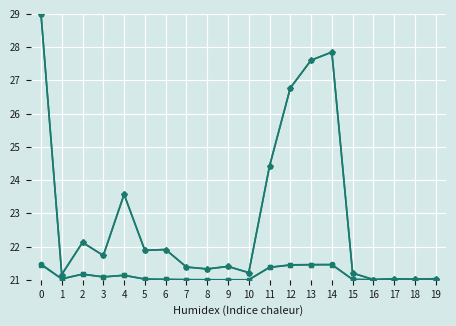

What is the maximum value shown in the chart?

29.0